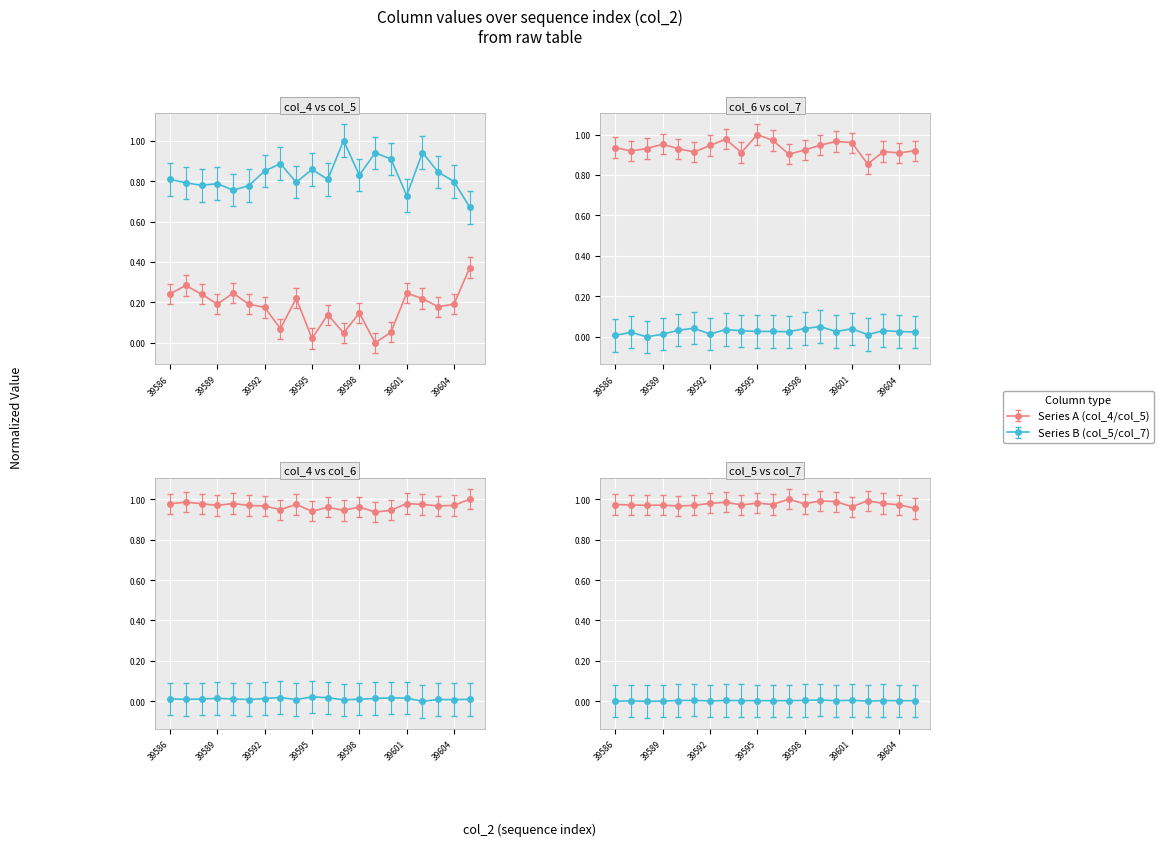

Count the col_6 values in the range 0 to 1.

20